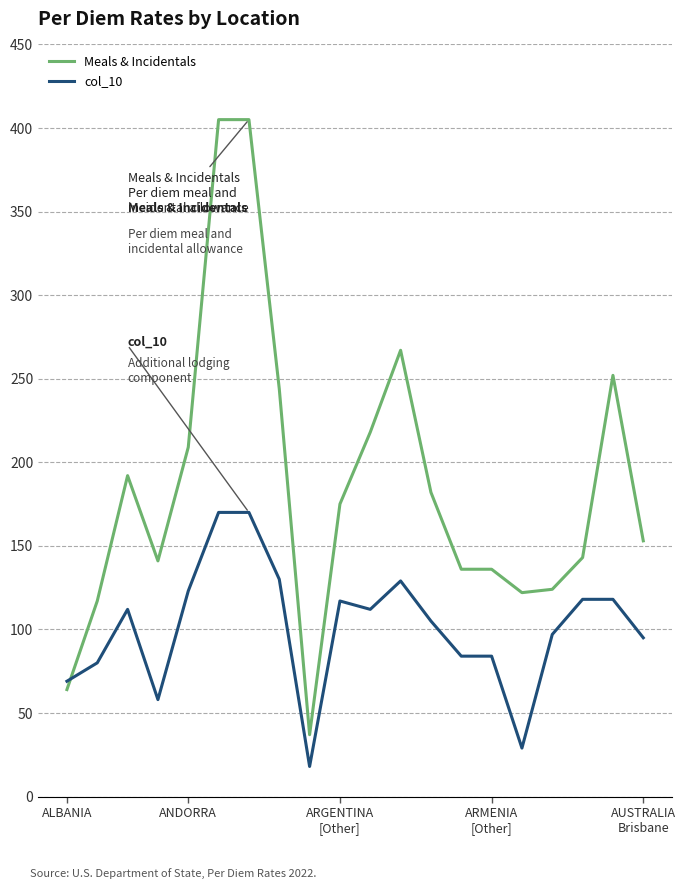

What is the difference between the maximum and minimum values in the Meals & Incidentals series?

368